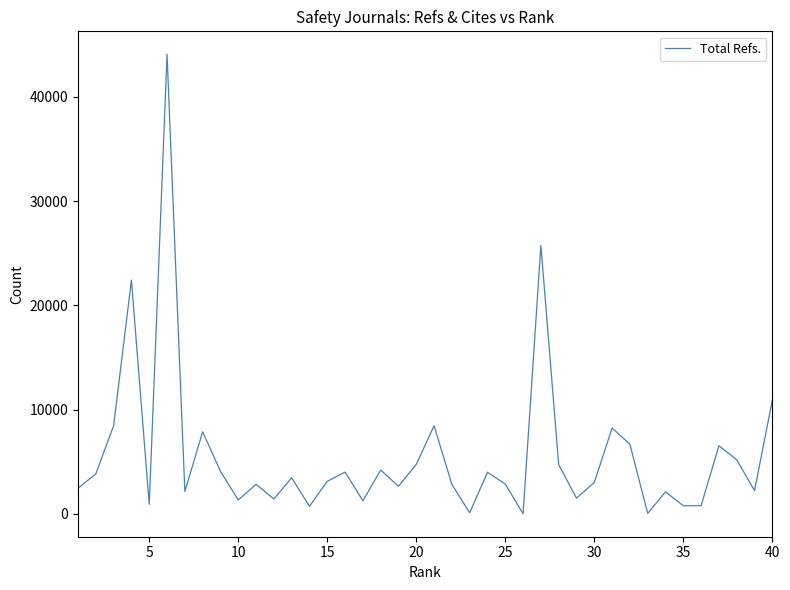

Is this an area chart (filled region under the line)?

No